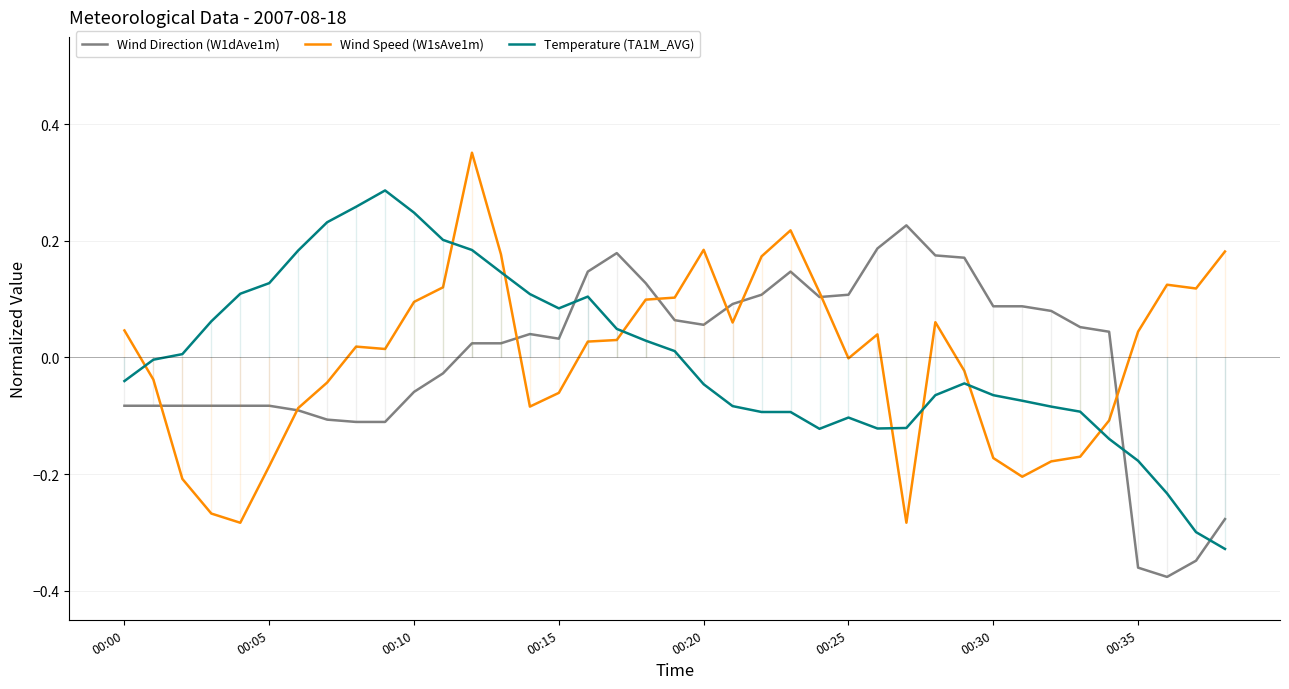

True or false: Temperature (TA1M_AVG) and Wind Direction (W1dAve1m) cross at least once.

True